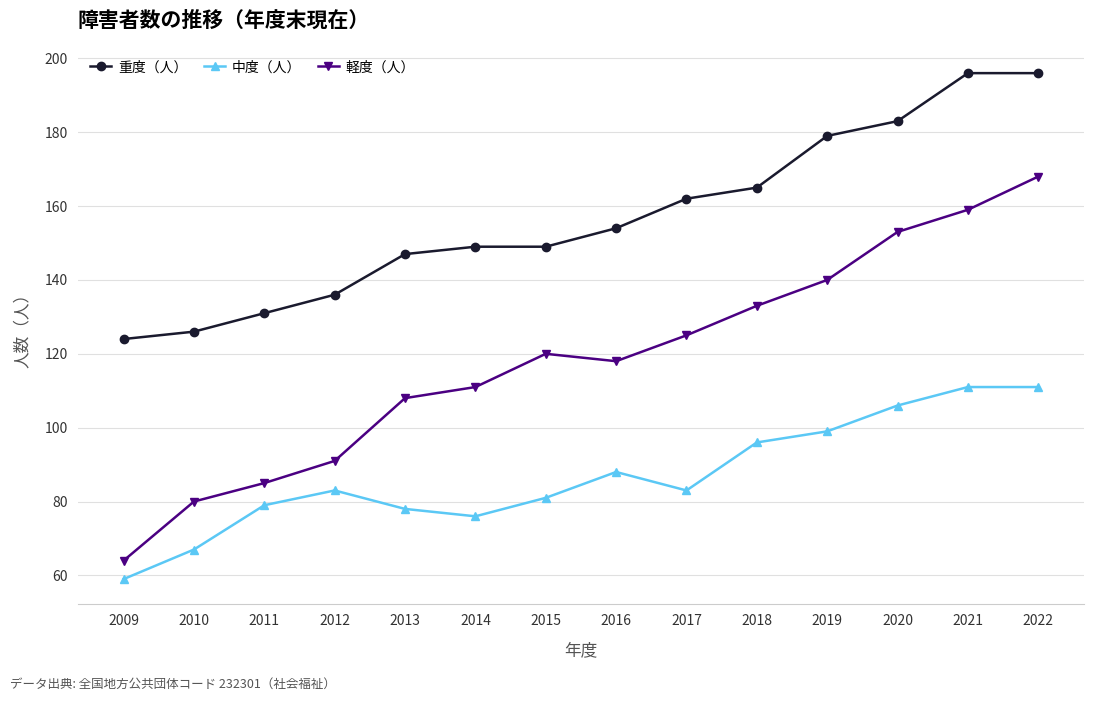

What are all the series names shown in the legend?

重度（人）, 中度（人）, 軽度（人）